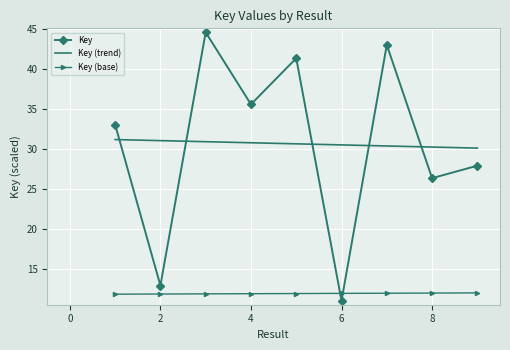

List the labels in order of value, smallest first.

6, 2, 8, 9, 1, 4, 5, 7, 3